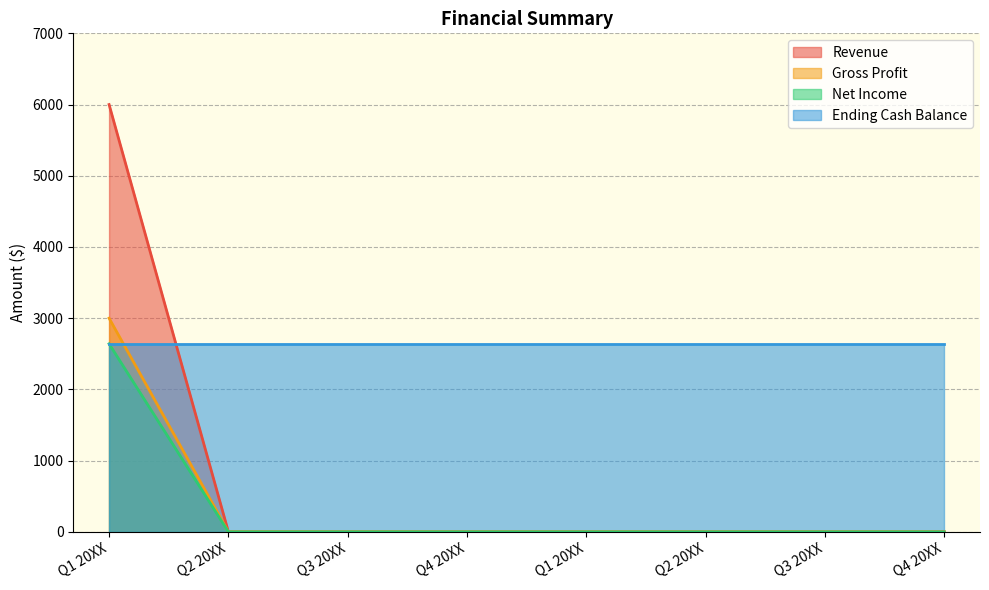

Does the chart display data point markers on the line(s)?

No